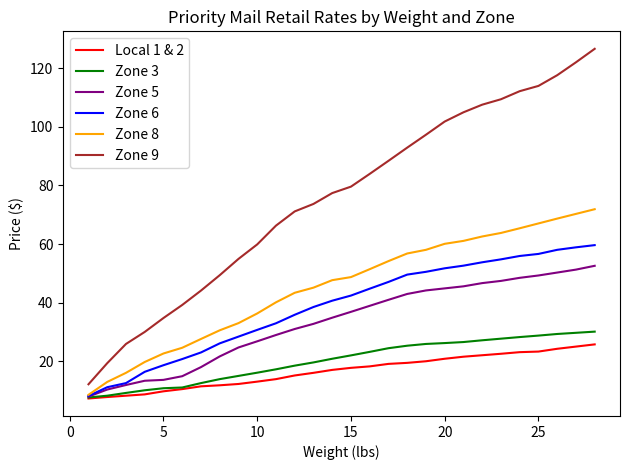

Which series has the largest total across all categories?

Zone 9